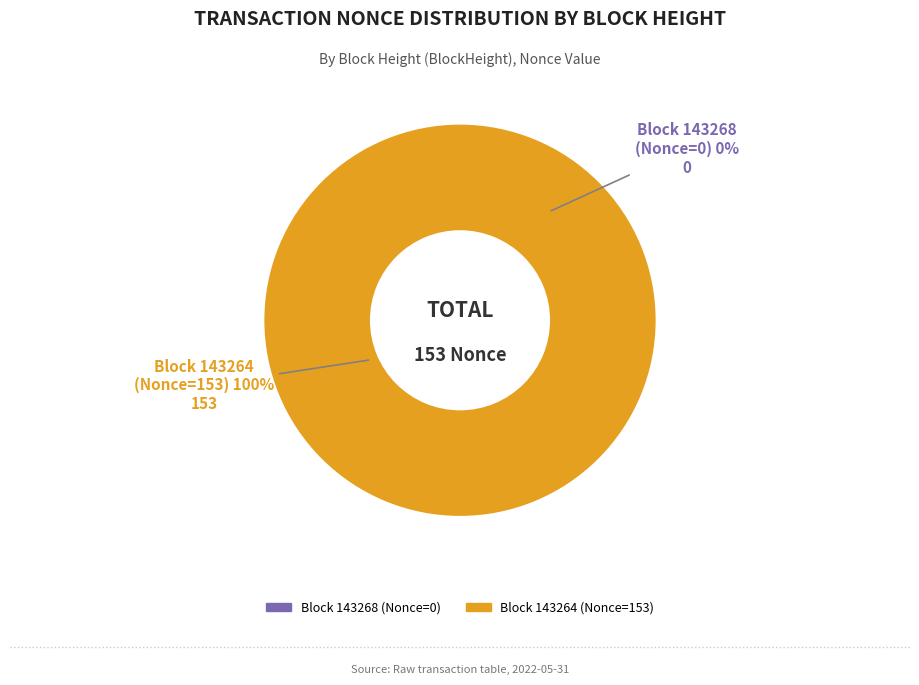

Is it true that 143264 is 100% of the pie?

True